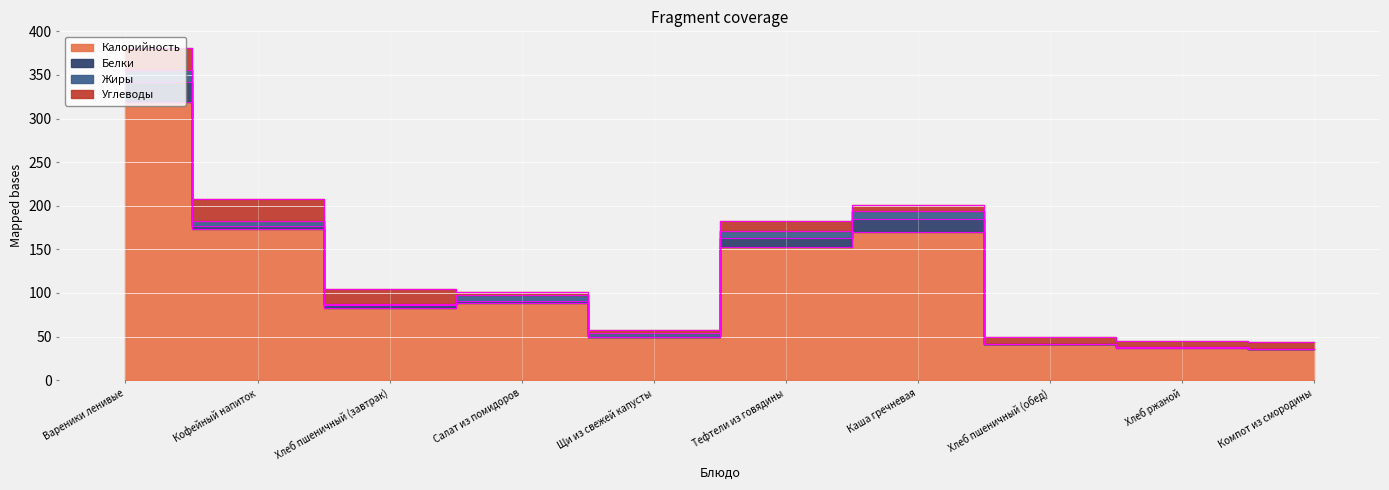

Read the Белки value at Вареники ленивые, to the nearest 10.

20